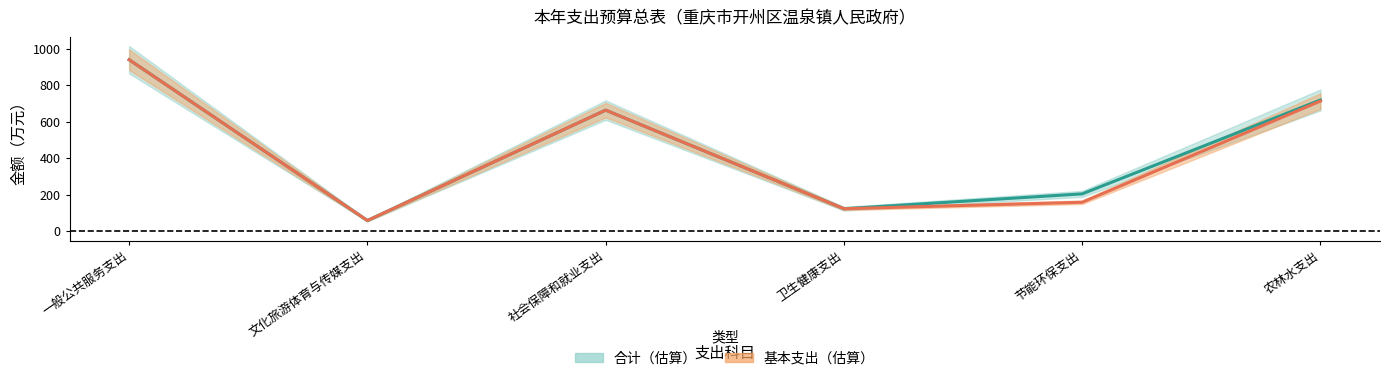

Reading left to right, what are all the values shown in this chart?

合计: 940.2	58.9	663.9	123.7	205.0	719.6
基本支出: 940.2	58.9	663.9	123.7	159.0	713.6